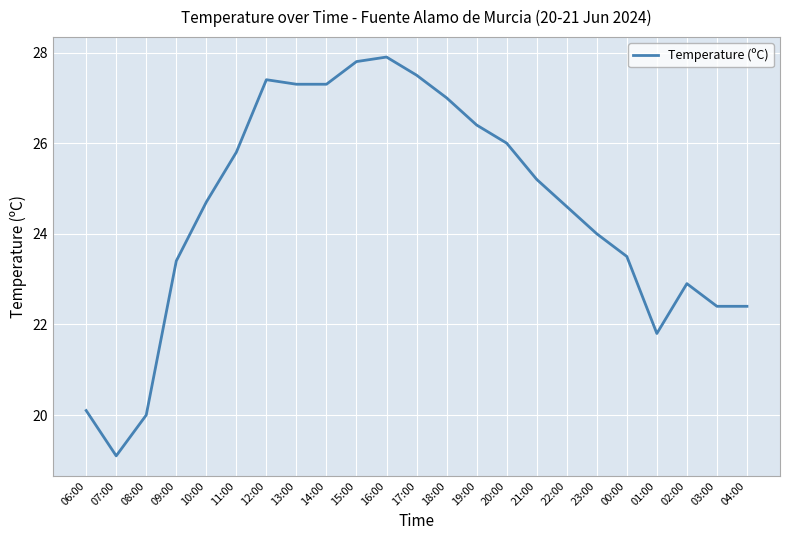

What is the maximum value shown in the chart?

27.9